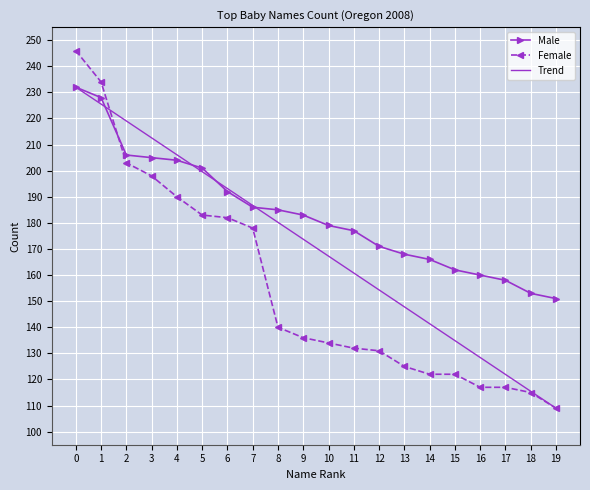

True or false: Male has more than 0 interior local peaks.

False